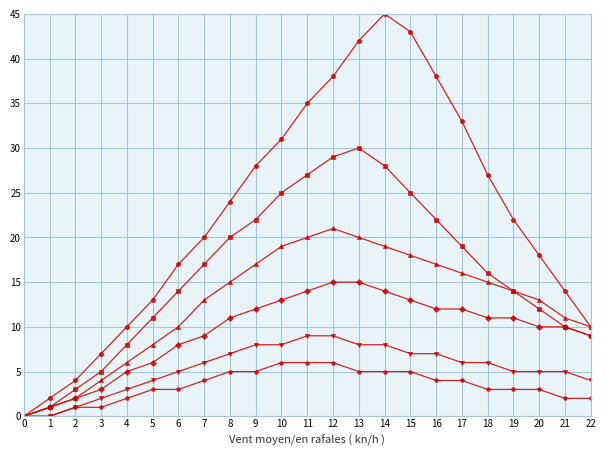

What is the greatest value displayed?

45